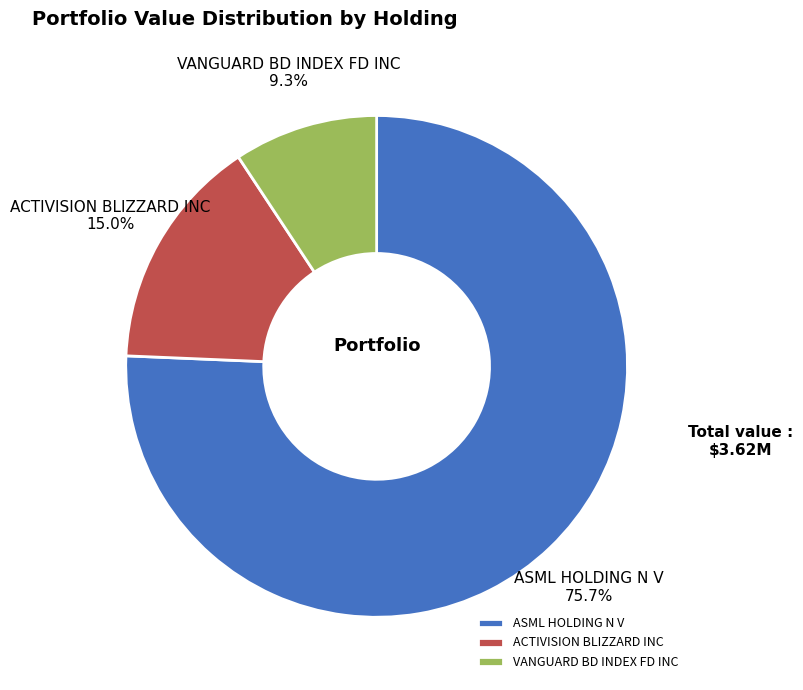

To the nearest percent, what is the difference between the largest and smallest slice percentages?

66%